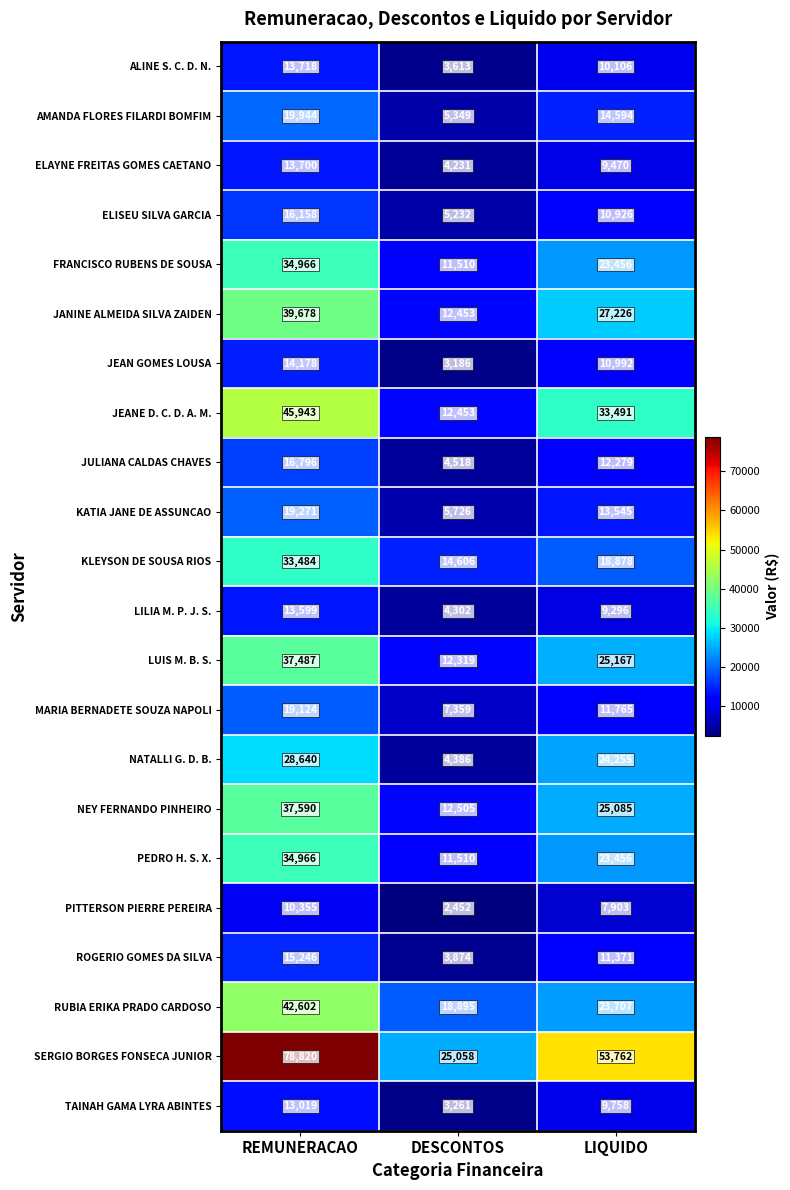

What is the sum of the RUBIA ERIKA PRADO CARDOSO values at LIQUIDO and REMUNERACAO?

66309